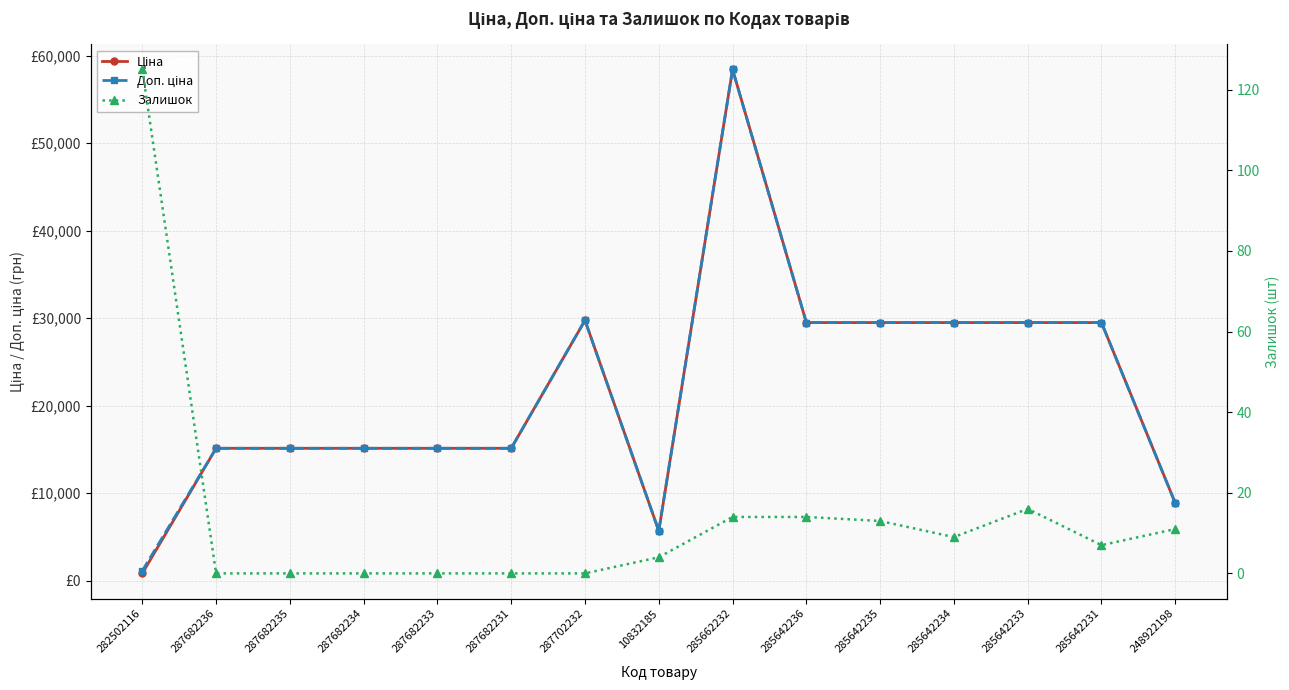

Which category has the highest value in the Доп. ціна series?

285662232